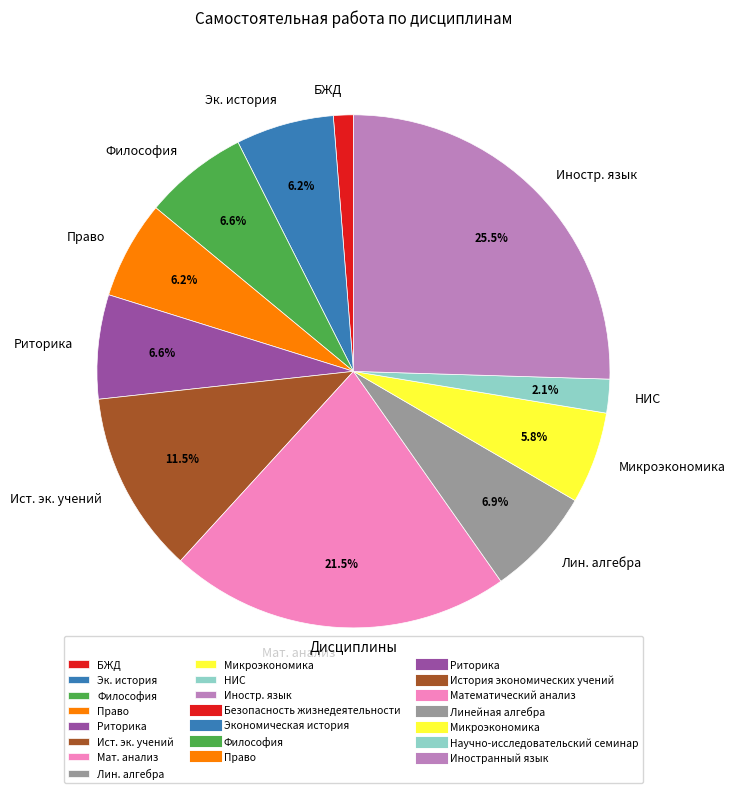

Is Микроэкономика the majority of the pie?

No